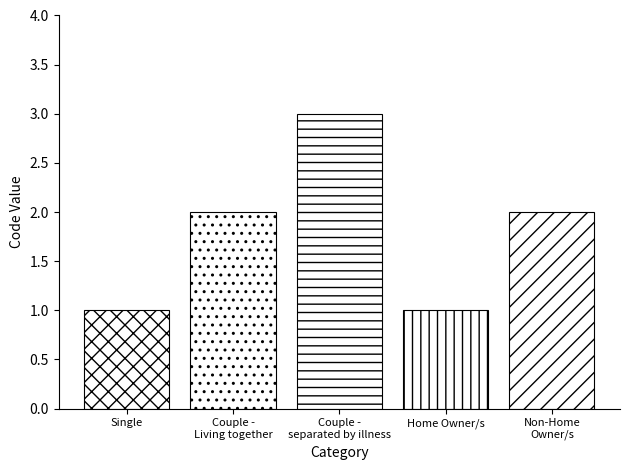

Count the number of categories in the chart.

1